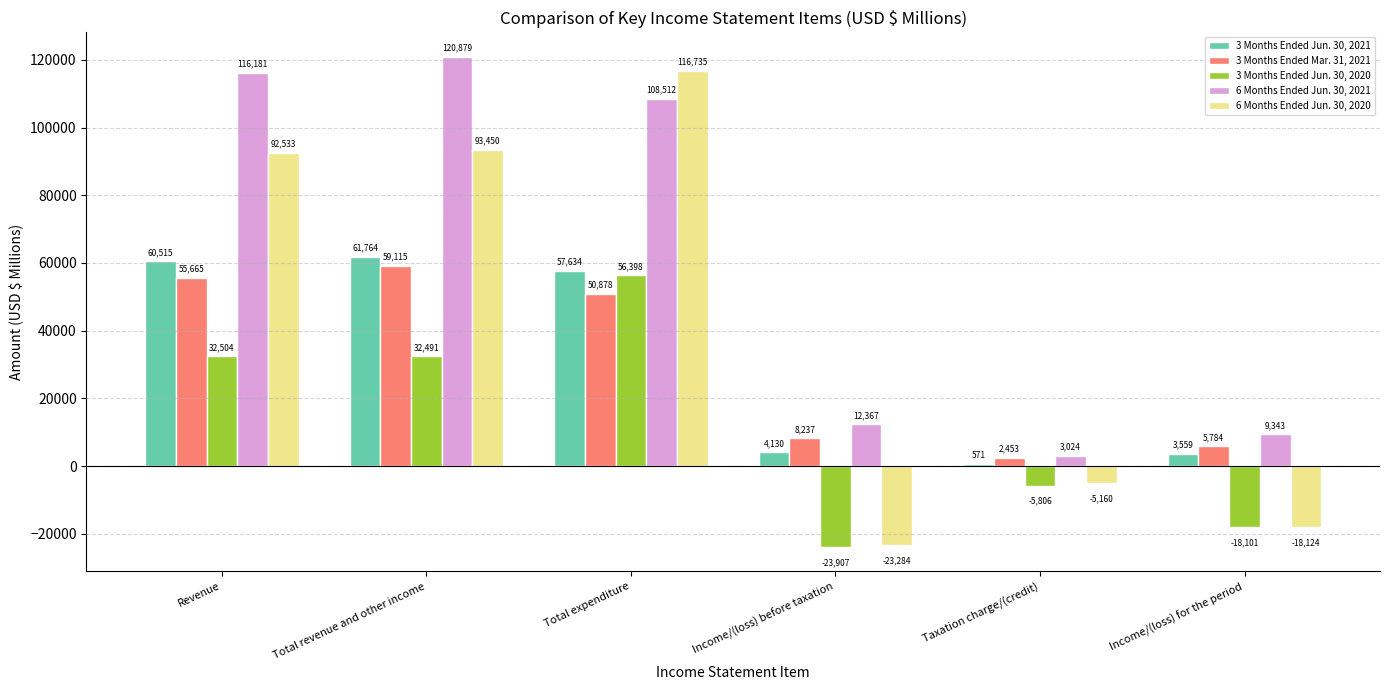

What is the lowest value of the 3 Months Ended Jun. 30, 2021 series?

571